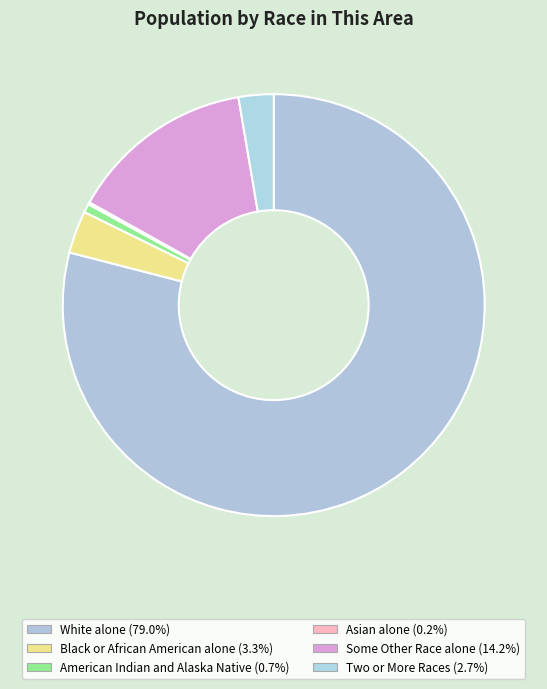

What percentage is the Black or African American alone slice, to the nearest percent?

3%